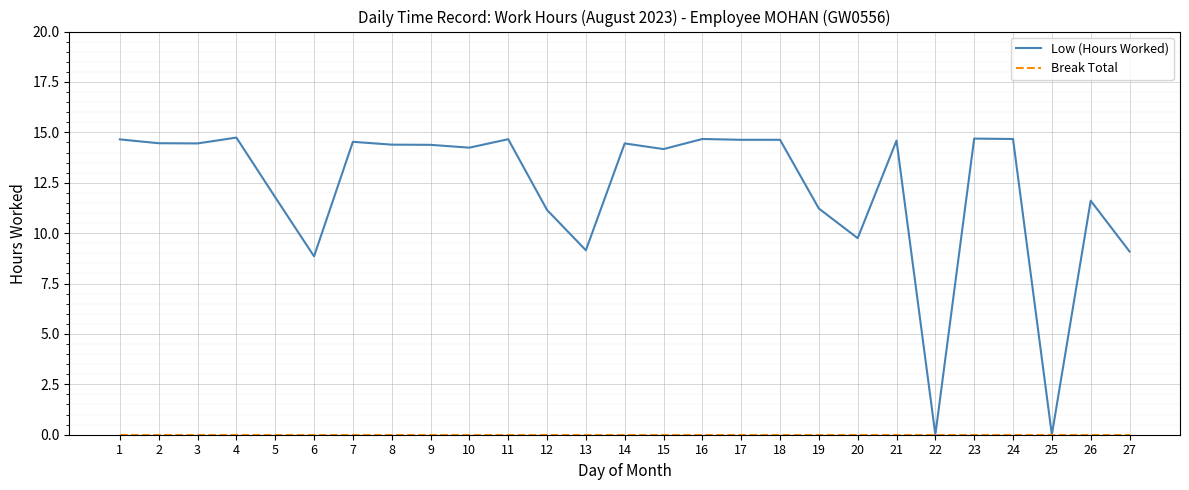

Which series has the largest range (max minus min)?

Low (Hours Worked)